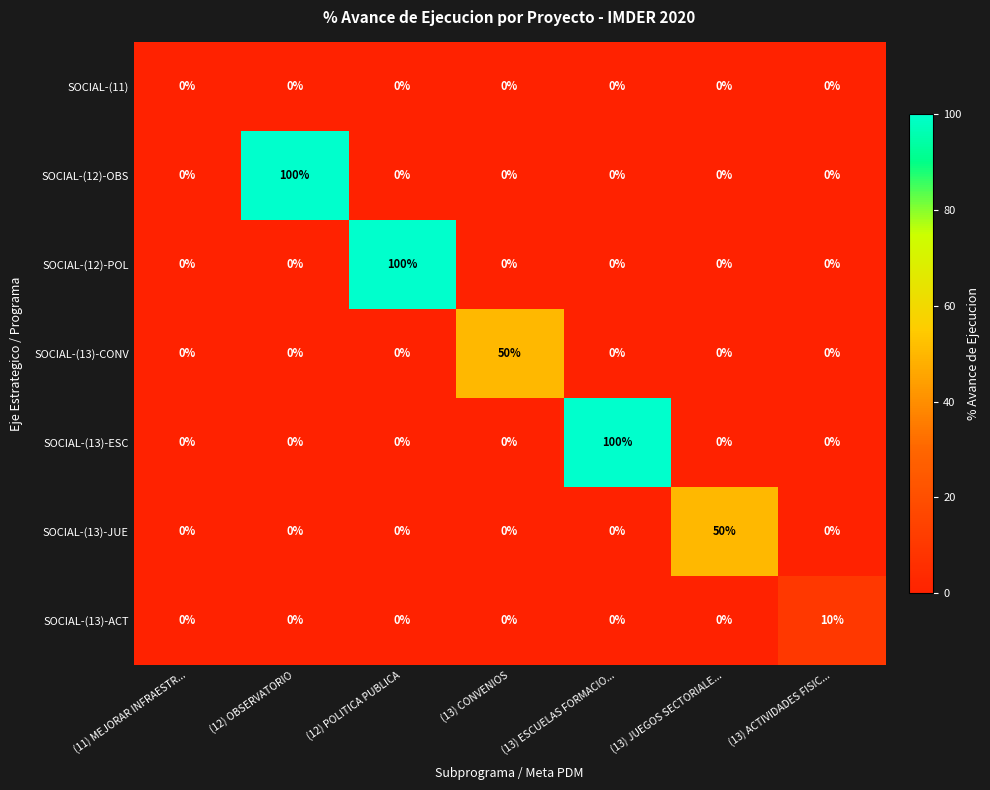

The SOCIAL-(13)-ESC series shows 0 at (13) CONVENIOS. True or false?

True